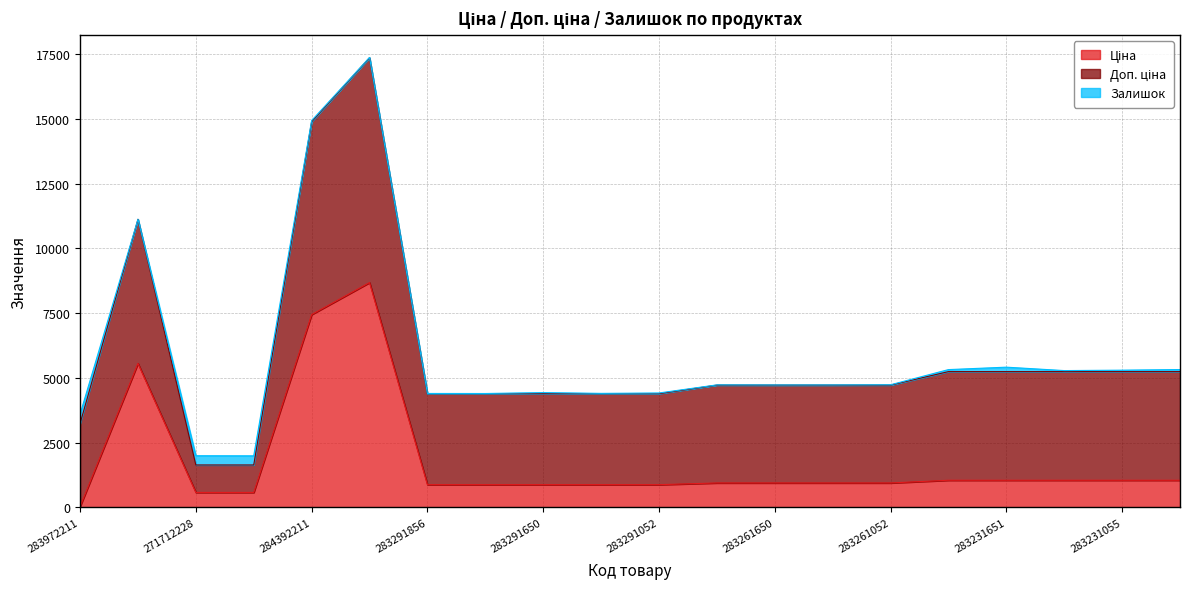

Which series has the largest total across all categories?

Доп. ціна